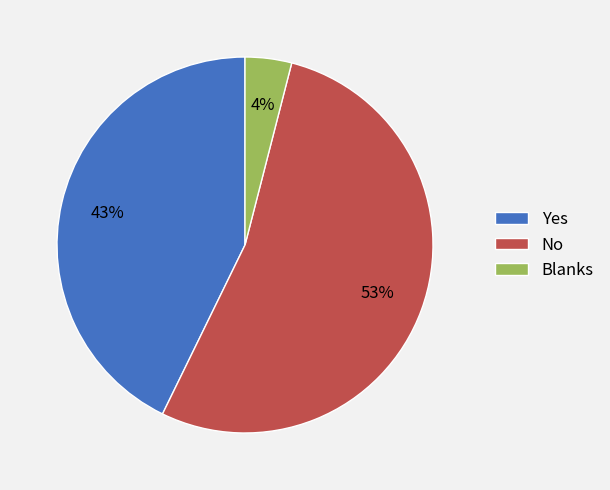

Is No the majority of the pie?

Yes